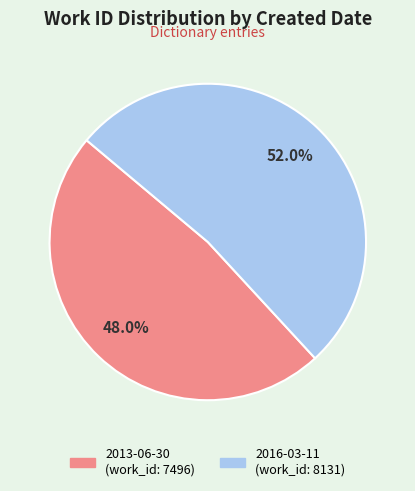

What percentage is NOT represented by 2016-03-11?

48.0%